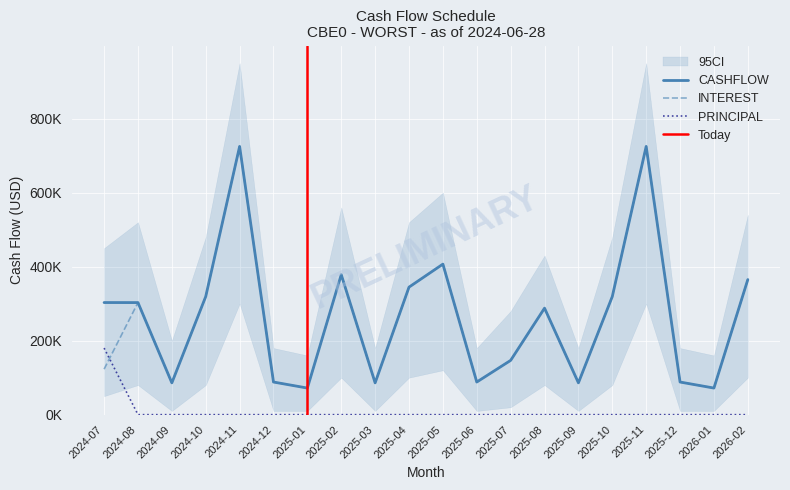

Reading left to right, what are all the values shown in this chart?

CASHFLOW: 302966.7	302850.3	85952.9	319200.8	724846.2	88155.8	71890.4	378367.2	85952.9	344593.5	406764.7	88155.8	146672.9	287836.3	85952.9	319200.8	724846.2	88155.8	71890.4	365048.5
INTEREST: 122972.7	302850.3	85952.9	319200.8	724846.2	88155.8	71890.4	378367.2	85952.9	344593.5	406764.7	88155.8	146672.9	287836.3	85952.9	319200.8	724846.2	88155.8	71890.4	365048.5
PRINCIPAL: 179994.0	0.0	0.0	0.0	0.0	0.0	0.0	0.0	0.0	0.0	0.0	0.0	0.0	0.0	0.0	0.0	0.0	0.0	0.0	0.0